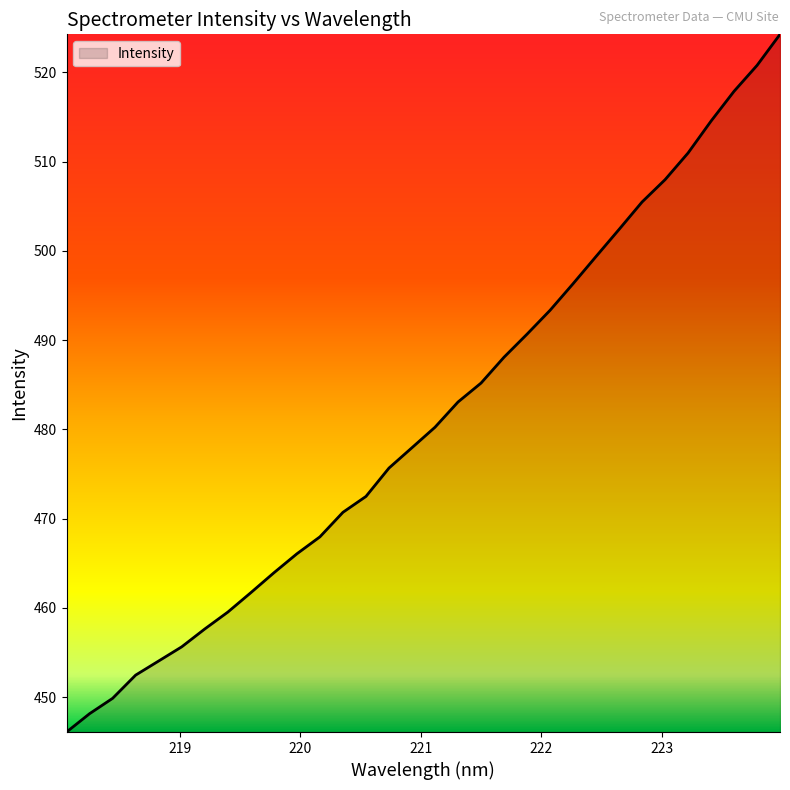

How many lines are shown in the chart?

1